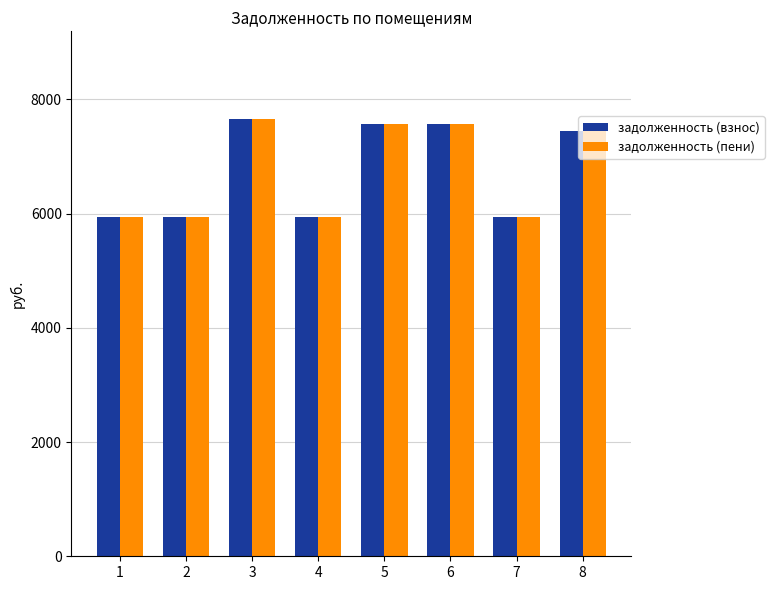

What is the total value across all series at 4?

11872.8